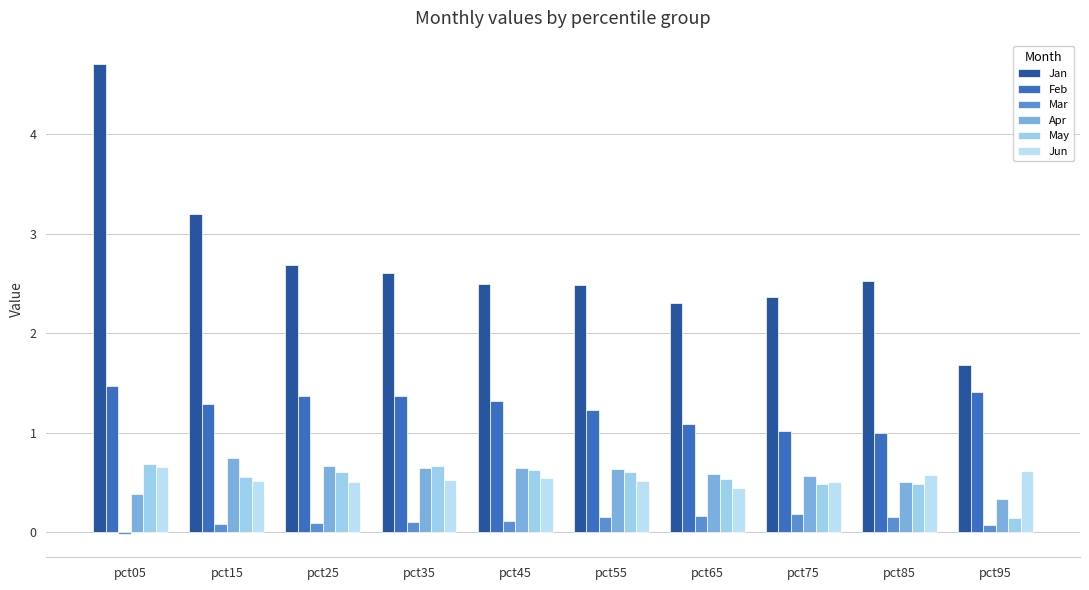

How many bars are there in each group?

6